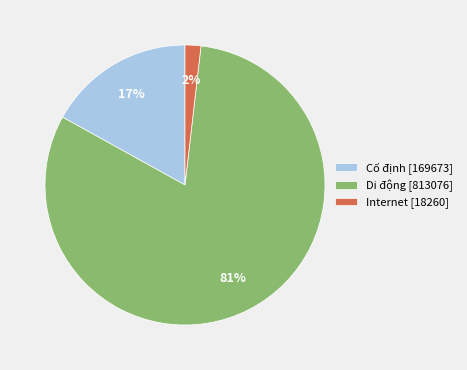

To the nearest percent, what percentage of the pie is Cố định [169673]?

17%